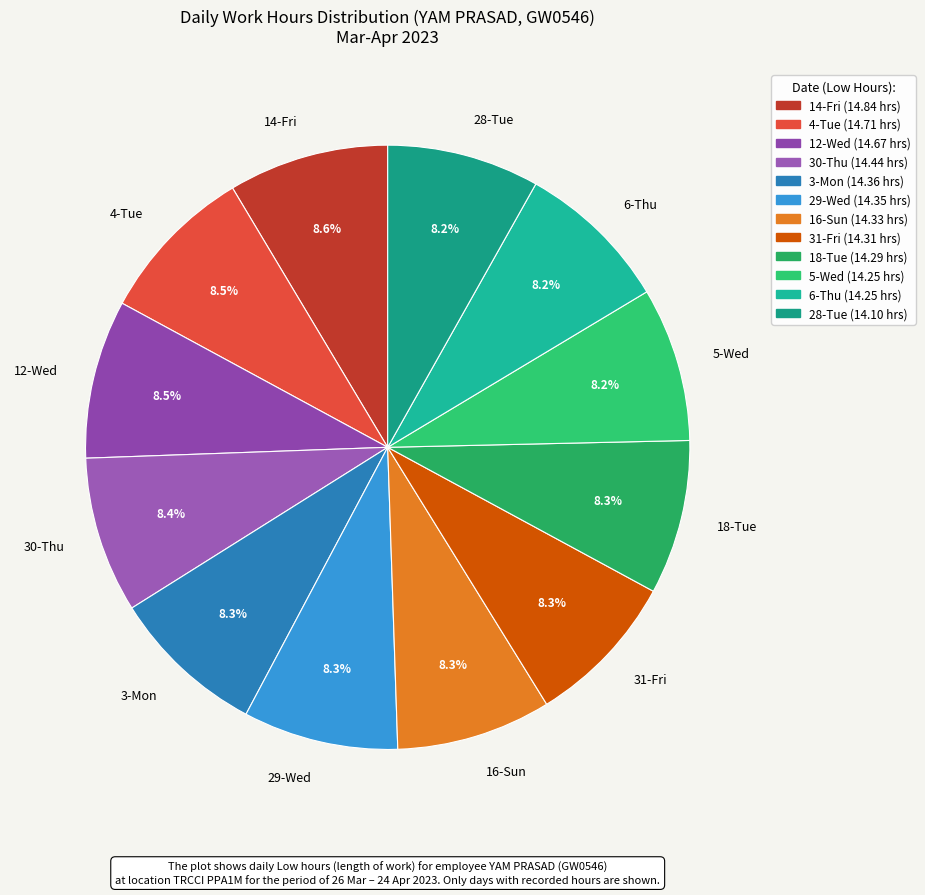

Combined, do 18-Tue and 12-Wed account for over 50%?

No